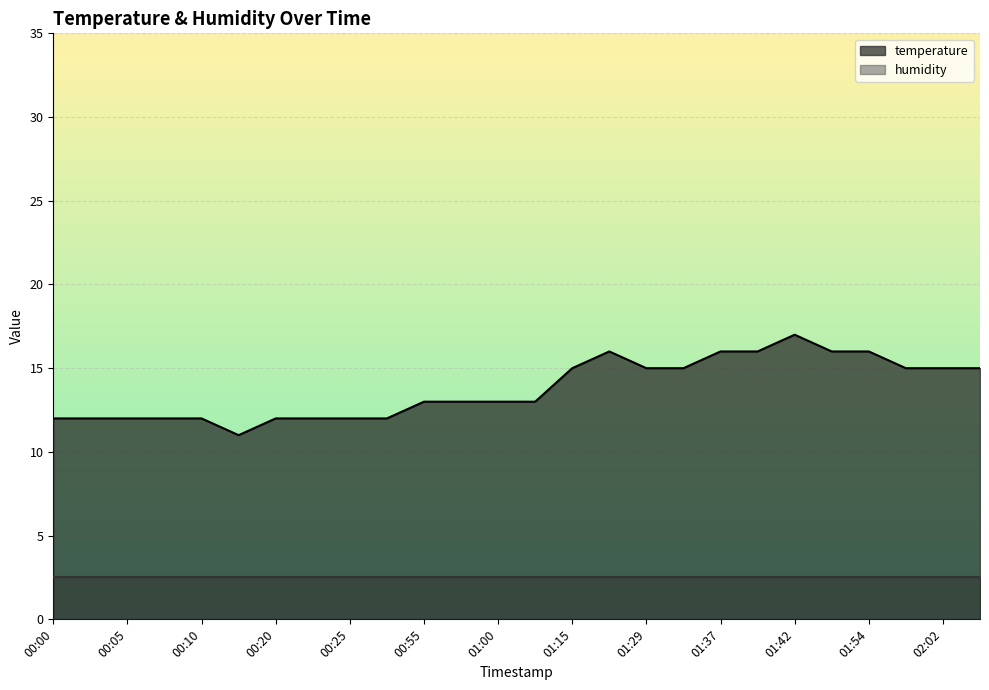

Which has a higher value, 01:40 or 01:54?

01:40